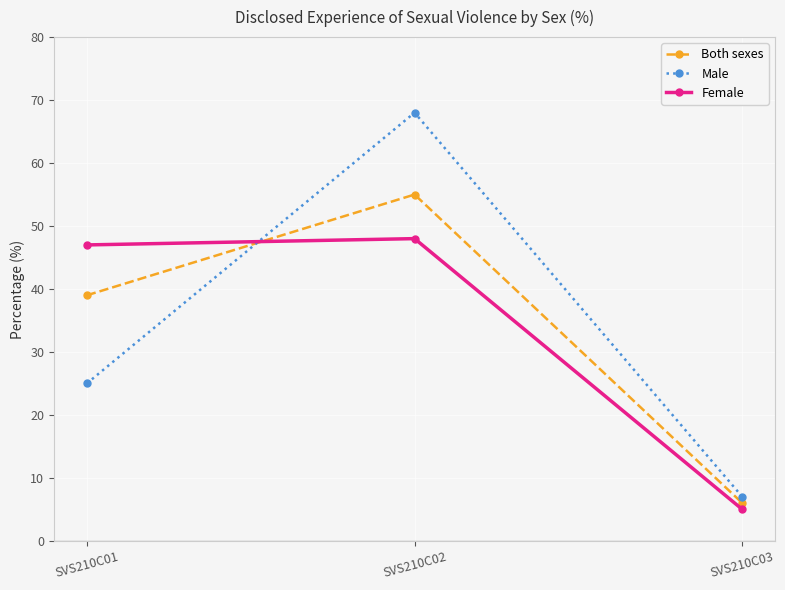

What is the total value across all series at SVS210C01?

111